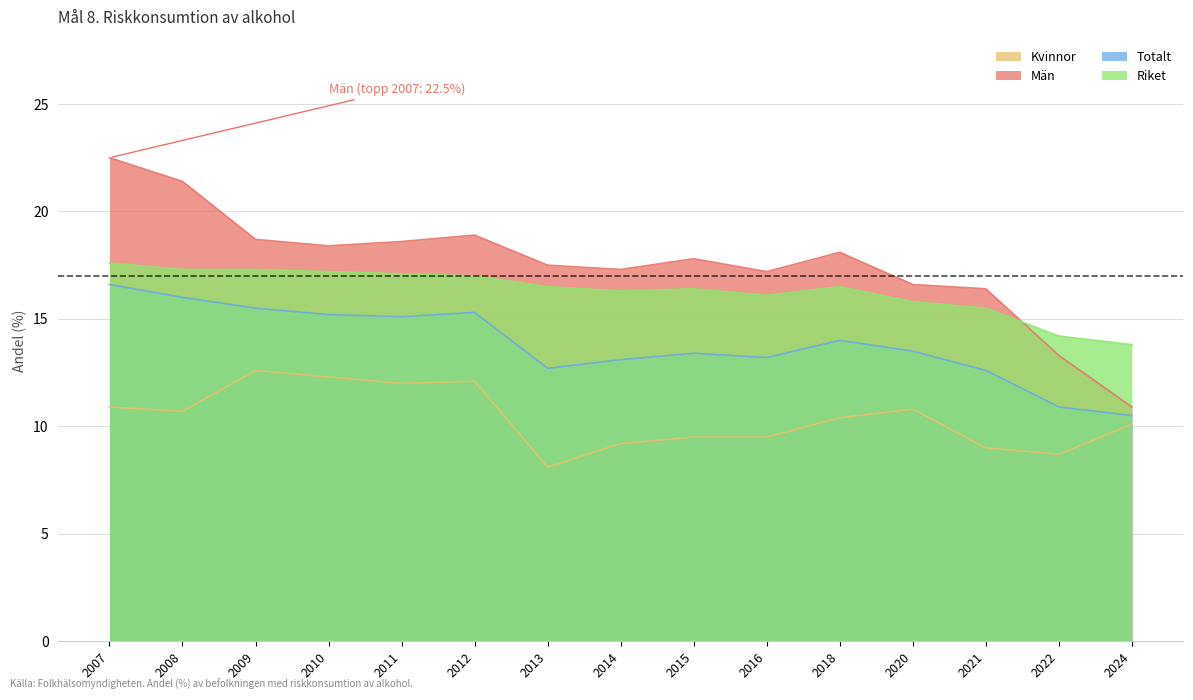

Read the Totalt value at 2008.

16.0